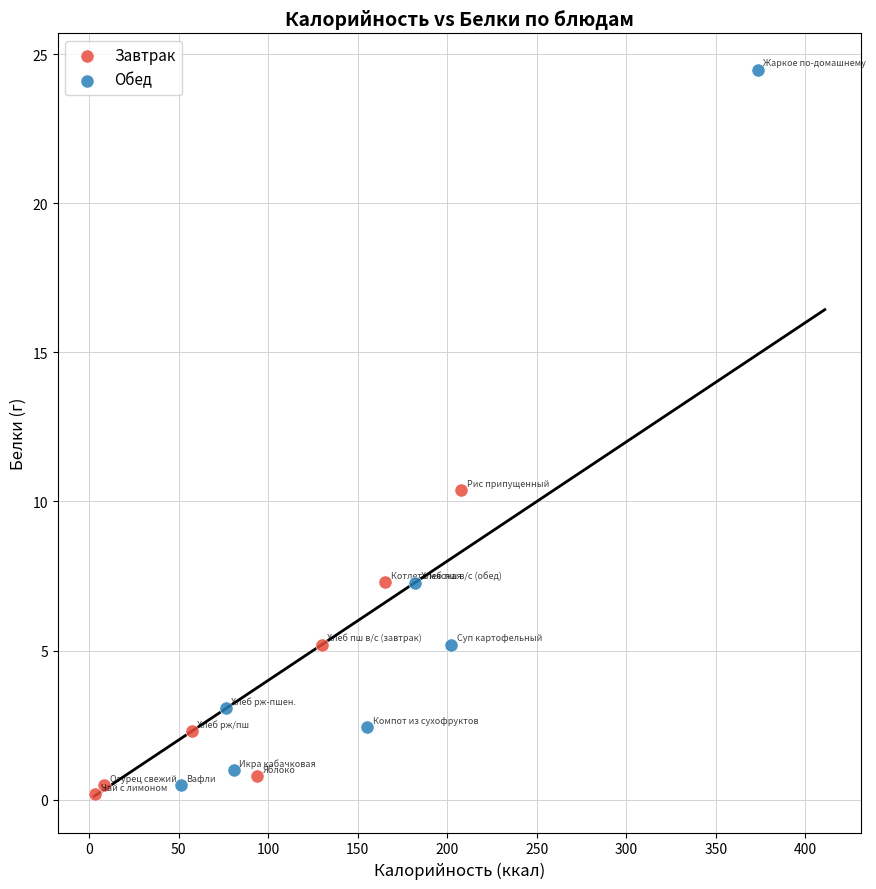

Which series has the largest Y range (max minus min)?

Обед